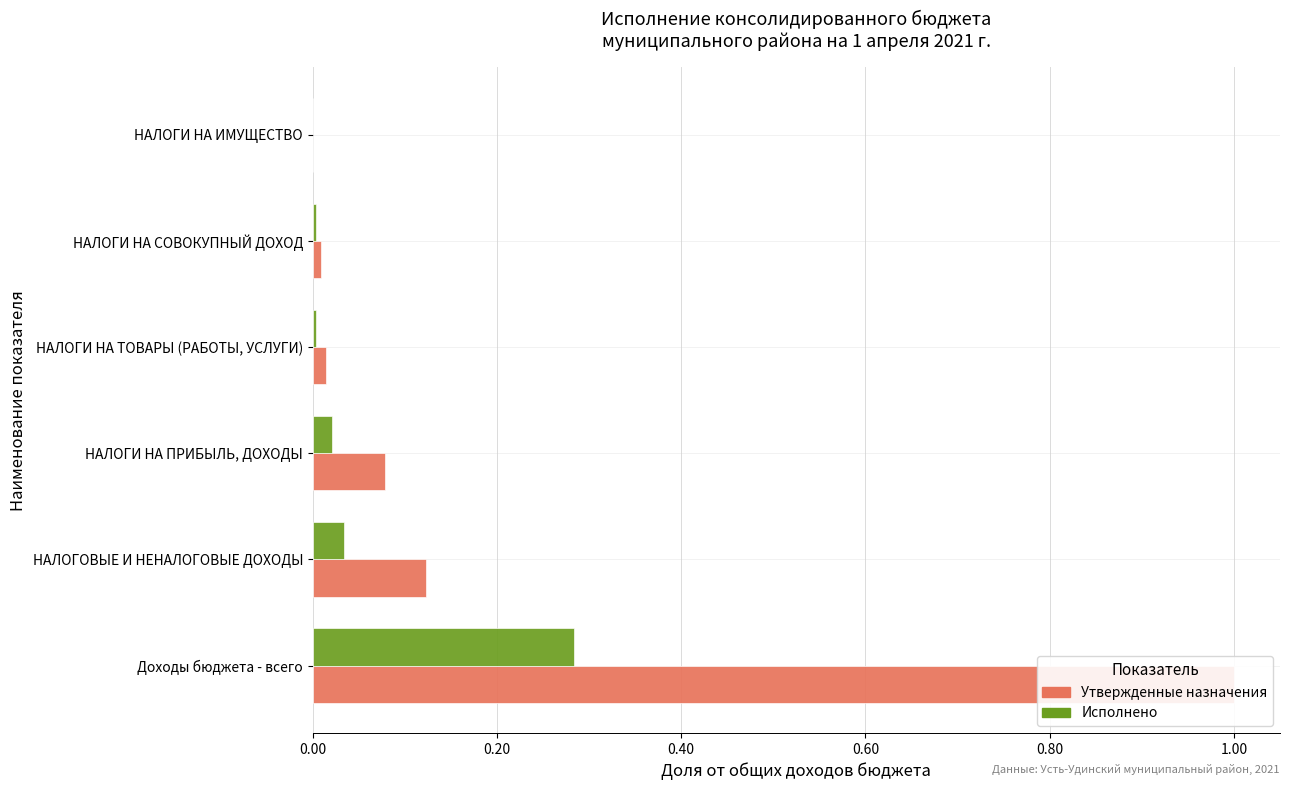

Which series has the widest spread of values?

Утвержденные назначения